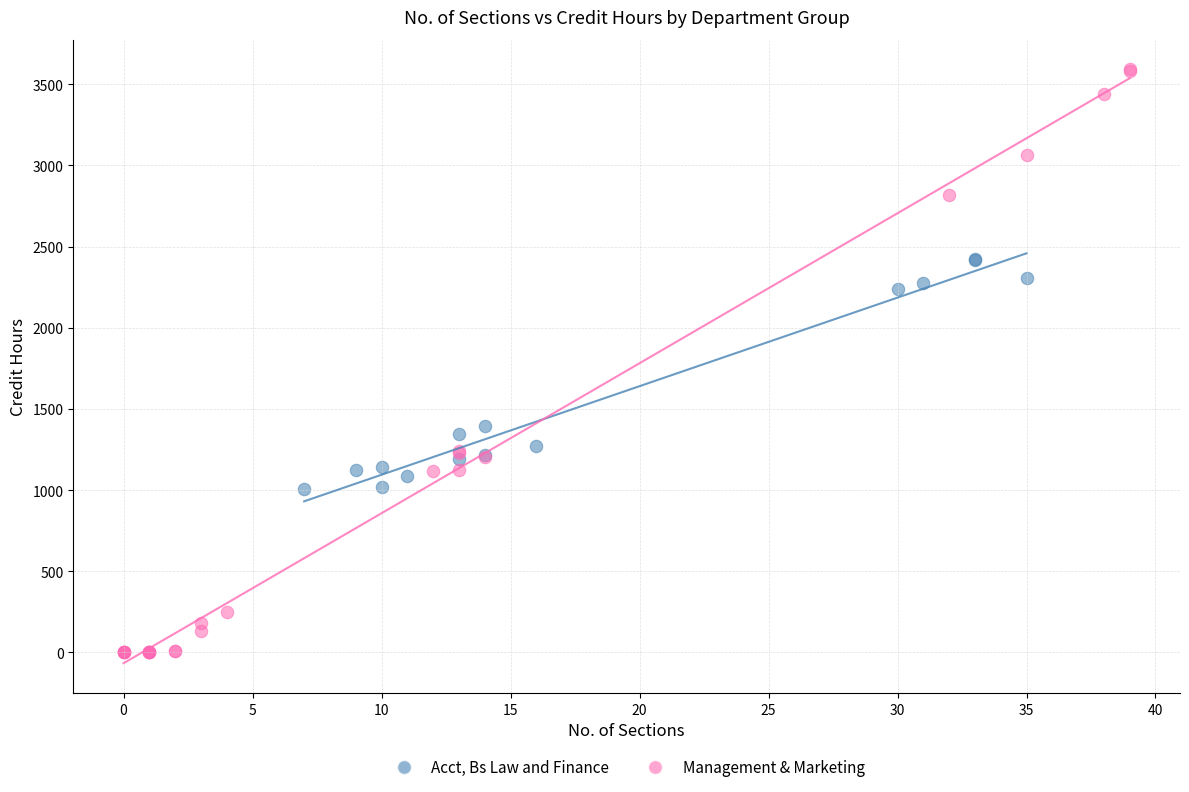

Which series contains the highest Y value?

Management & Marketing